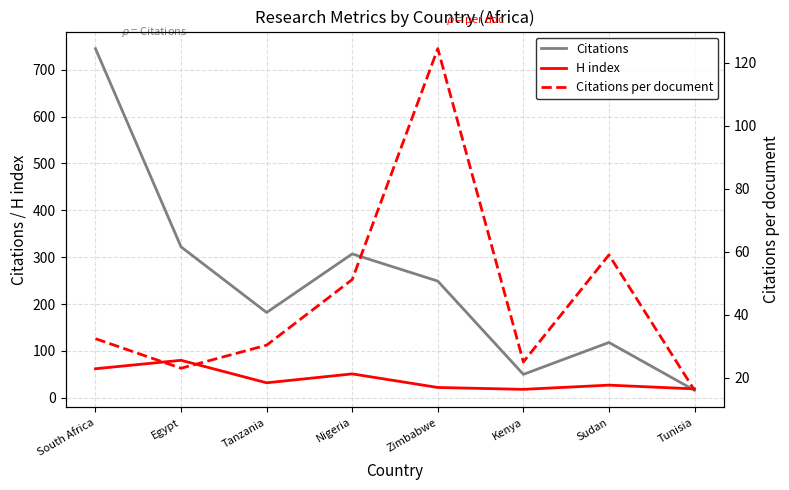

At which category is the sum across all series the highest?

South Africa